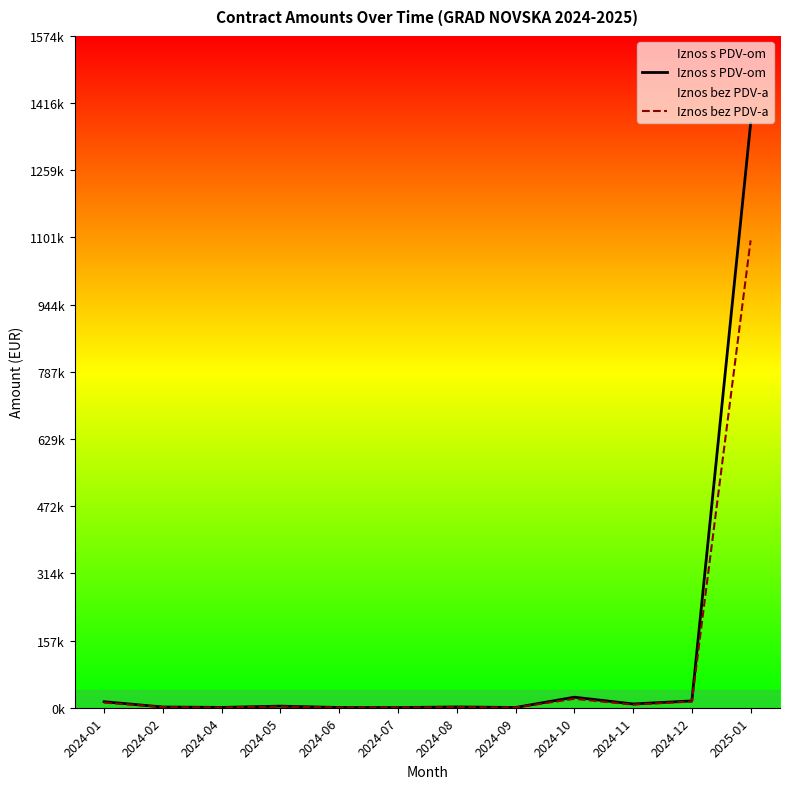

What is the lowest value of the Iznos bez PDV-a series?

367.1